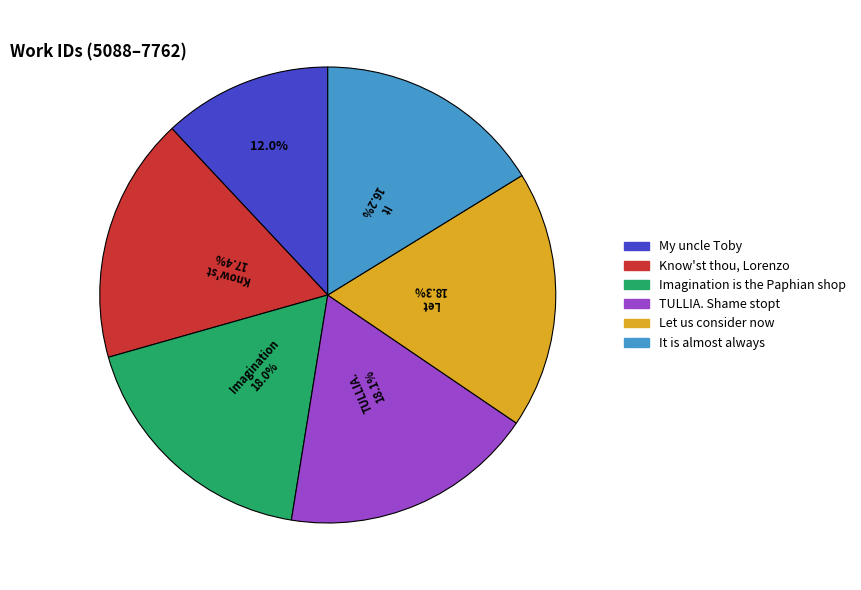

Does any single category account for the majority?

No